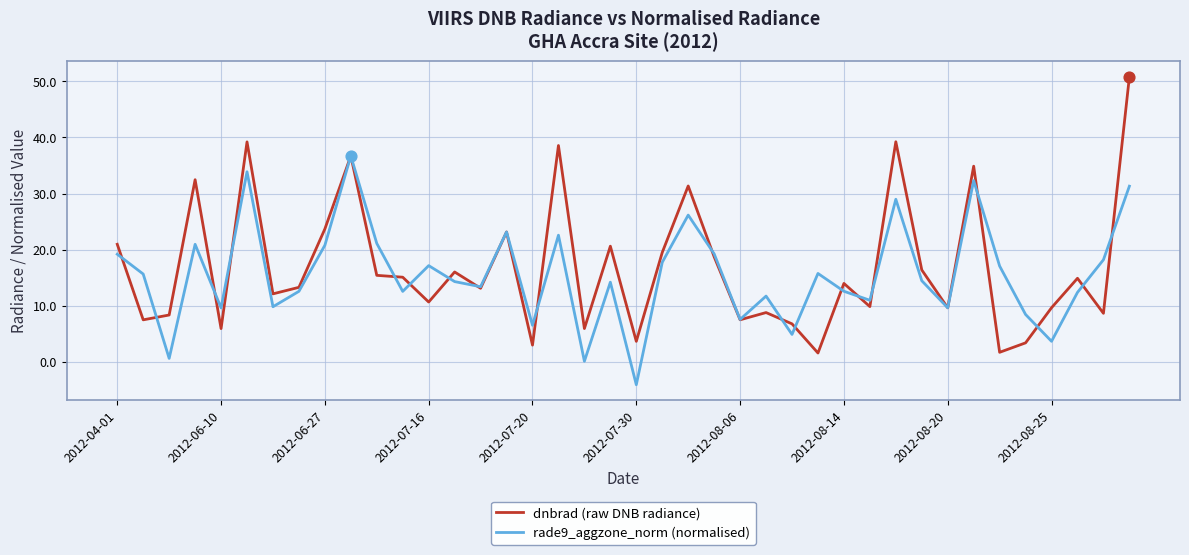

Which series has the largest total across all categories?

dnbrad (raw DNB radiance)